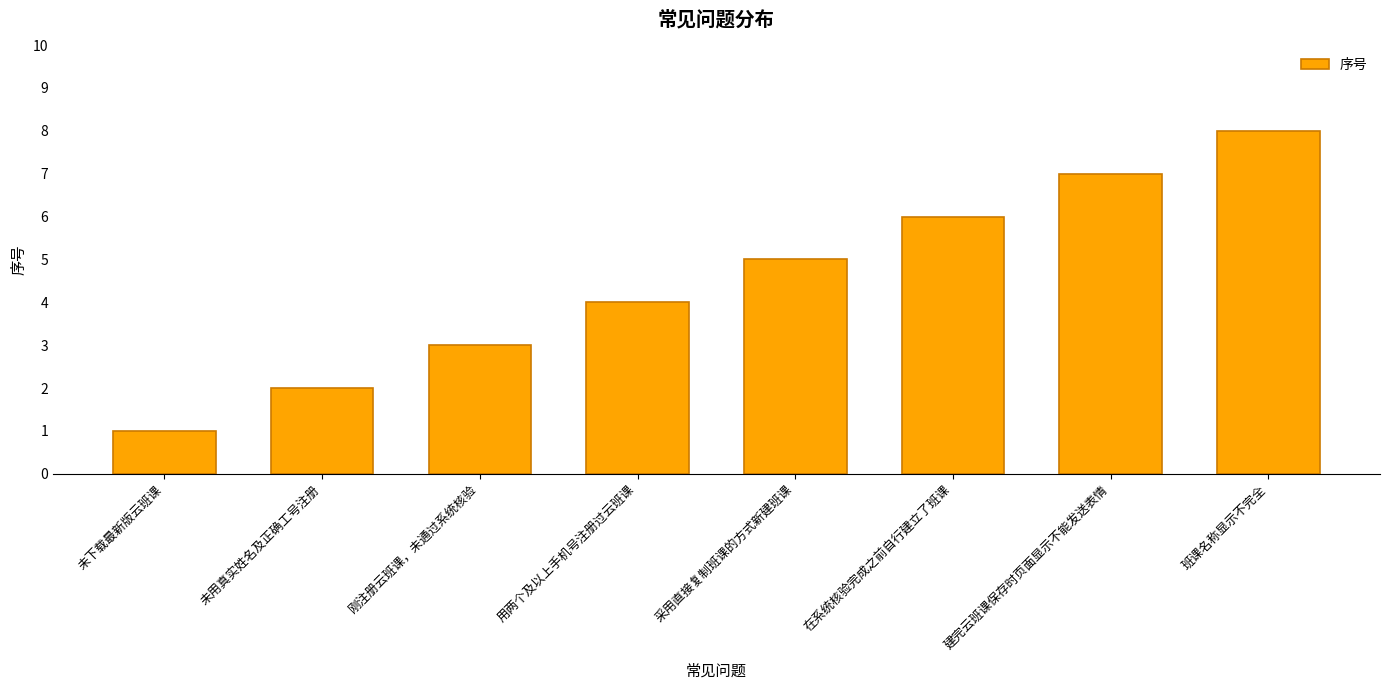

What is the label of the 8th bar from the left?

班课名称显示不完全